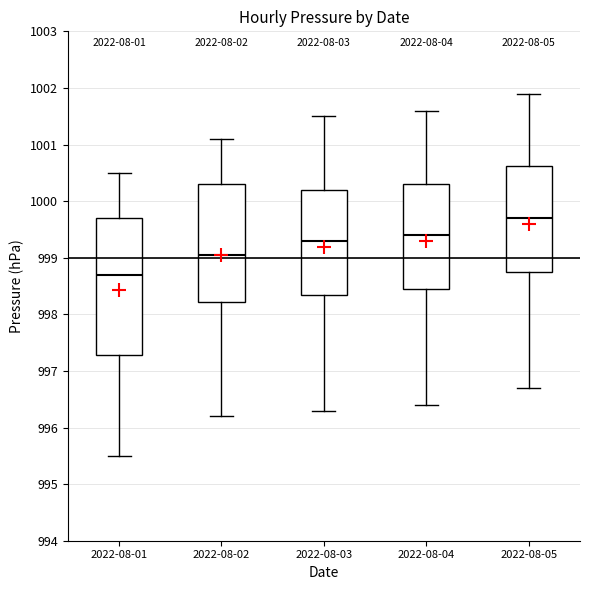

Which box's median line is the highest?

2022-08-05